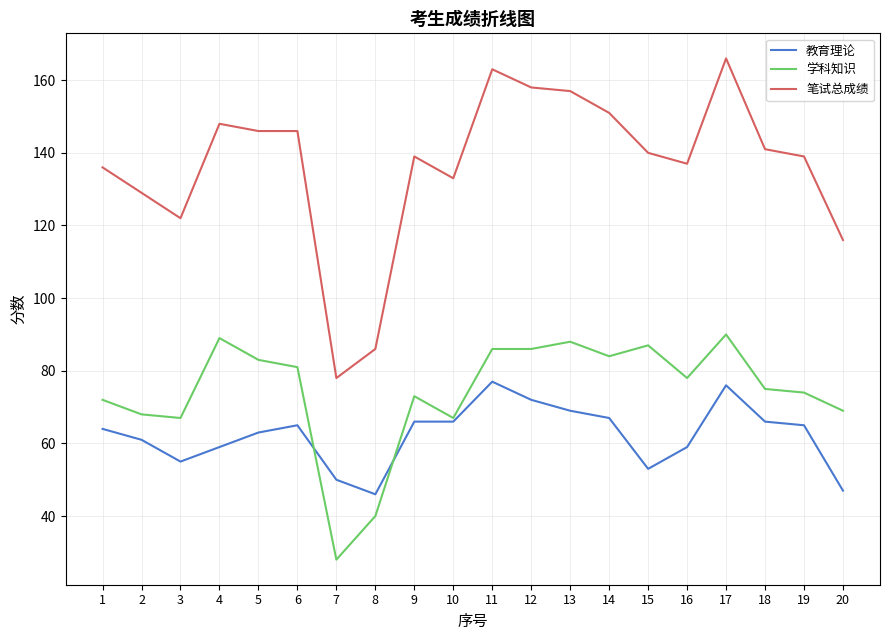

Which series has the largest range (max minus min)?

笔试总成绩